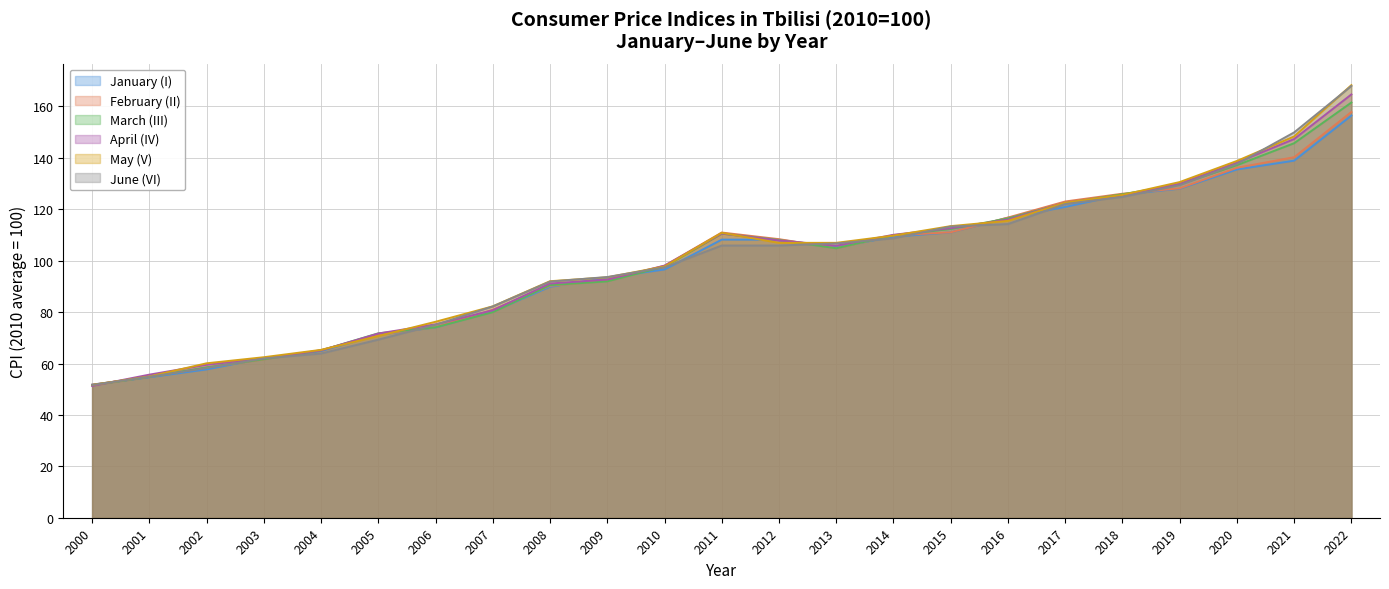

List the labels in order of January (I) value, smallest first.

2000, 2001, 2002, 2003, 2004, 2005, 2006, 2007, 2008, 2009, 2010, 2013, 2012, 2011, 2014, 2015, 2016, 2017, 2018, 2019, 2020, 2021, 2022